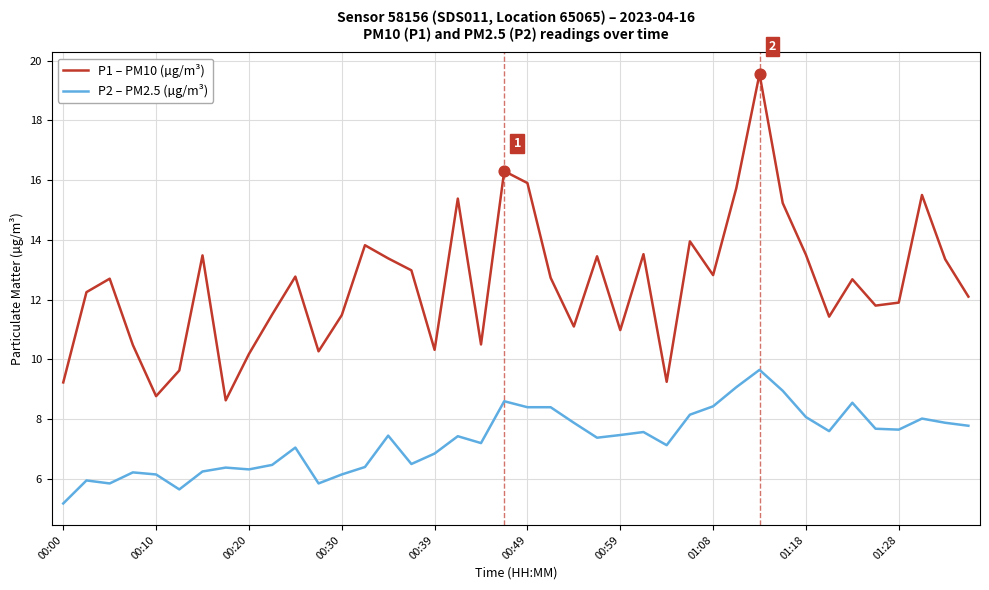

What are all the series names shown in the legend?

P1 – PM10 (µg/m³), P2 – PM2.5 (µg/m³)